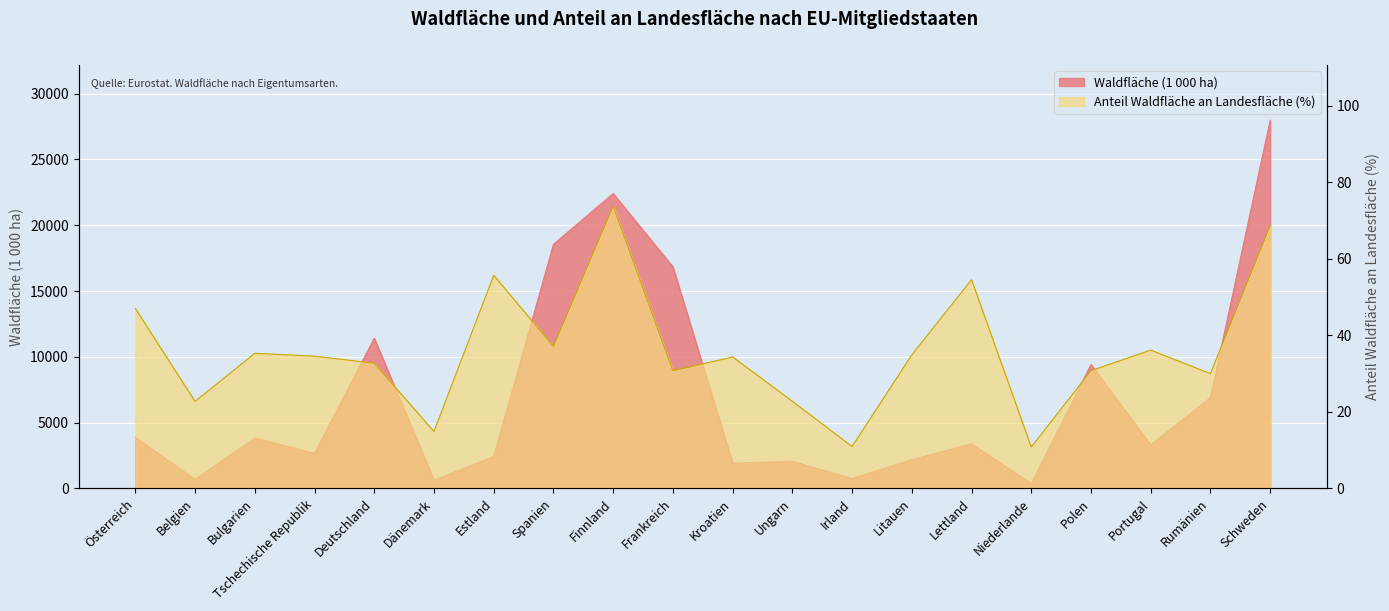

What is the difference between the second highest and minimum values in the Anteil Waldfläche (%) series?

57.9